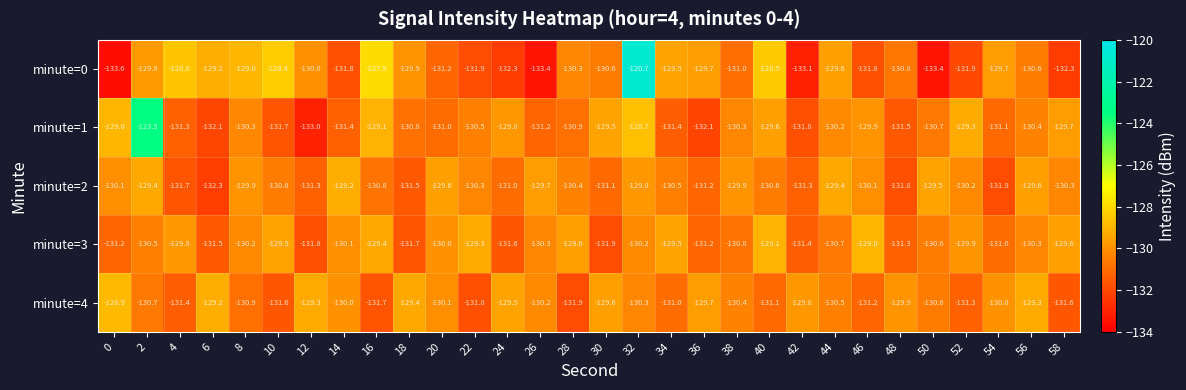

What is the difference between the maximum and second lowest values in the minute=1 series?

8.6